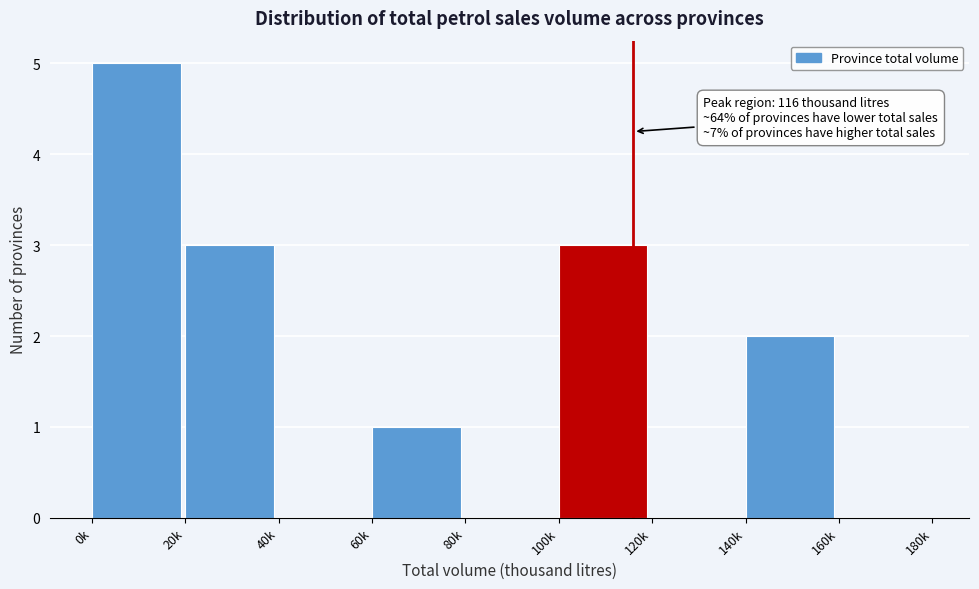

Reading left to right, extract all data points from this chart.

0k=5	20k=3	40k=0	60k=1	80k=0	100k=3	120k=0	140k=2	160k=0